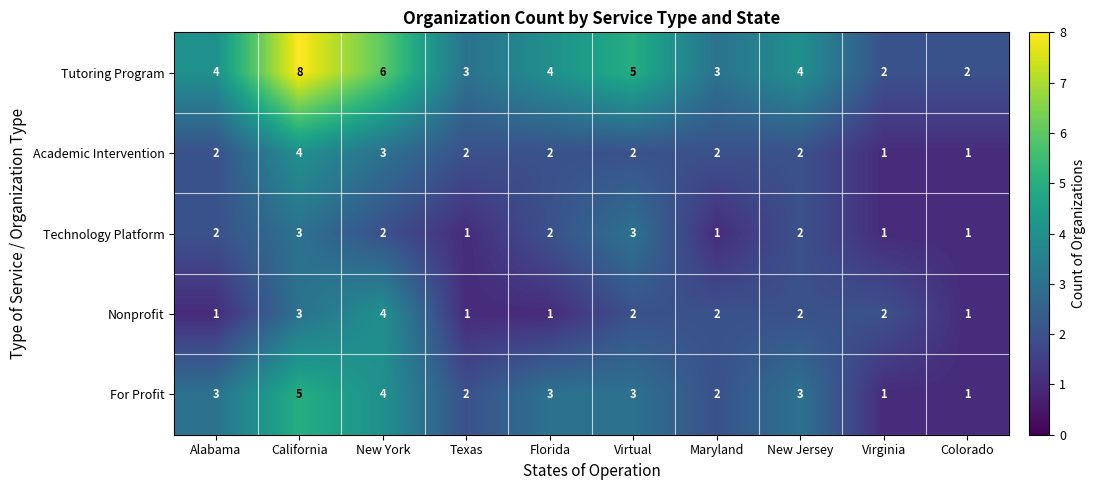

Which series has the widest spread of values?

Tutoring Program